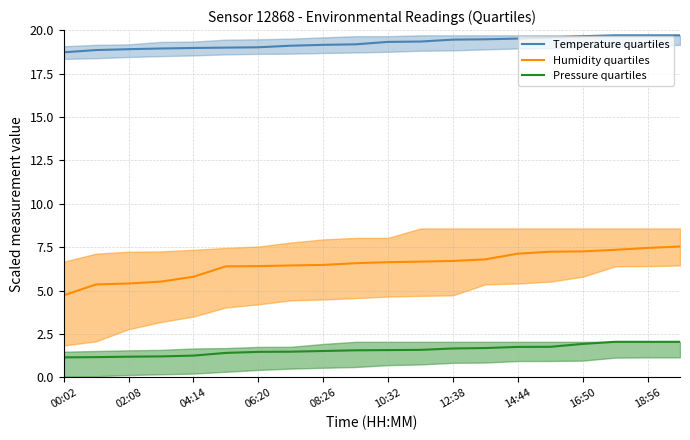

At which category does the chart reach its minimum across all series?

00:02